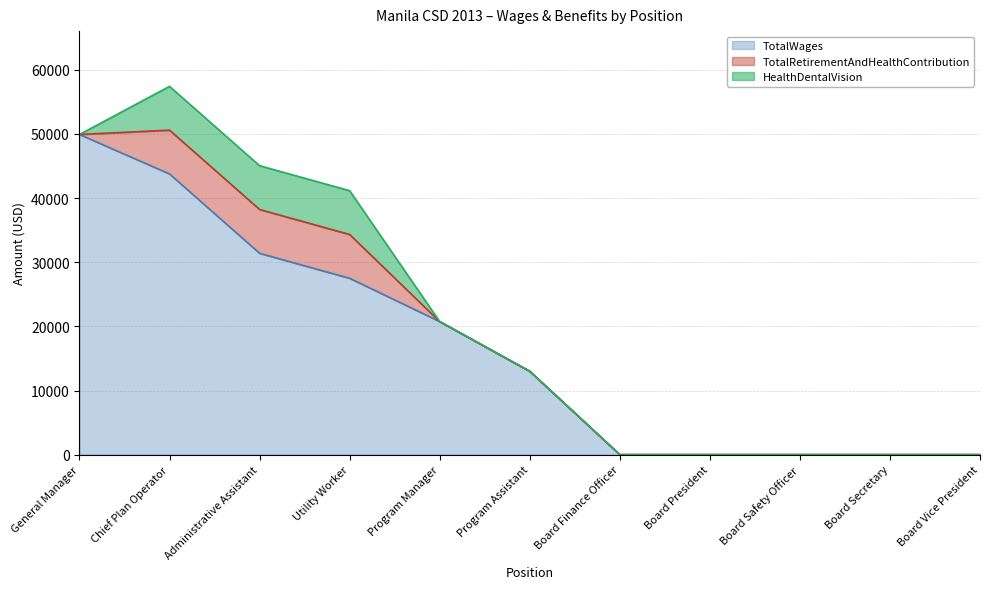

Does the chart display data point markers on the line(s)?

No